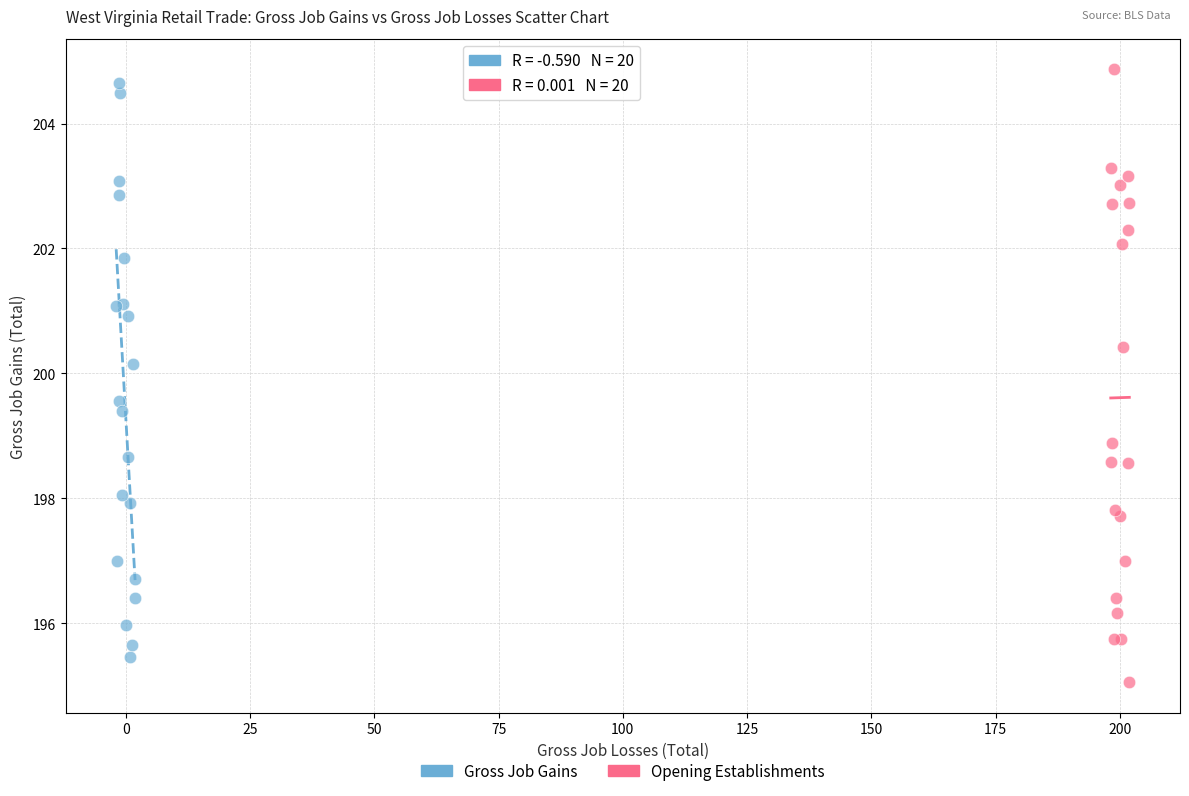

What are all the series names shown in the legend?

Gross Job Gains, Opening Establishments